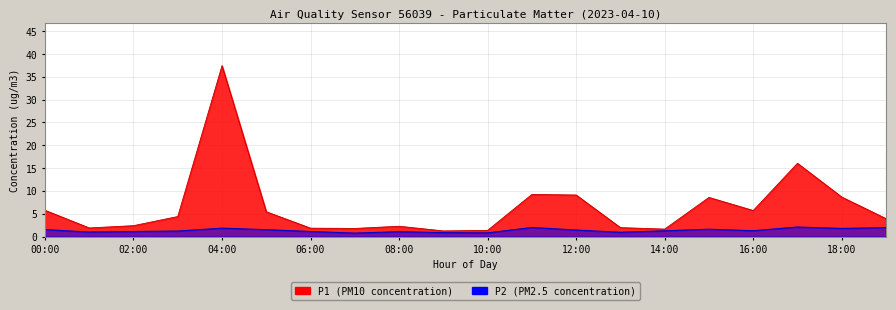

In P1, how many points are lower than both neighbors (excluding endpoints)?

5